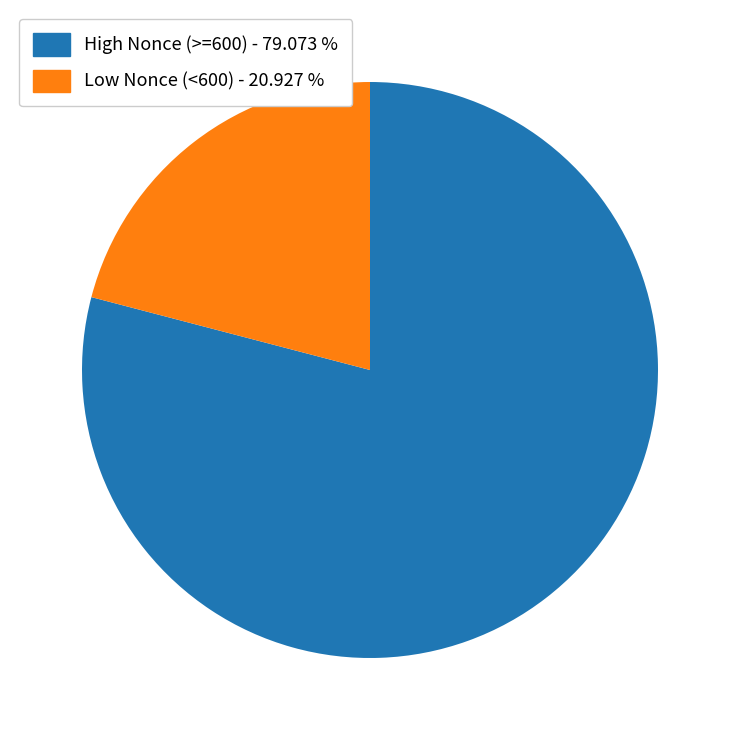

Is there any slice that represents more than half of the pie?

Yes